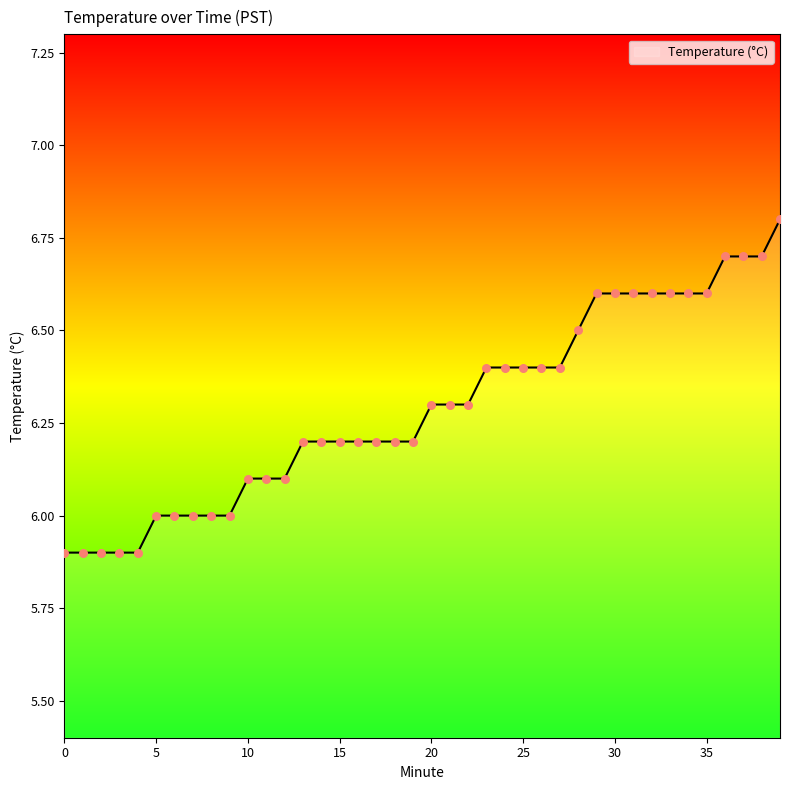

What is the greatest value displayed?

6.8